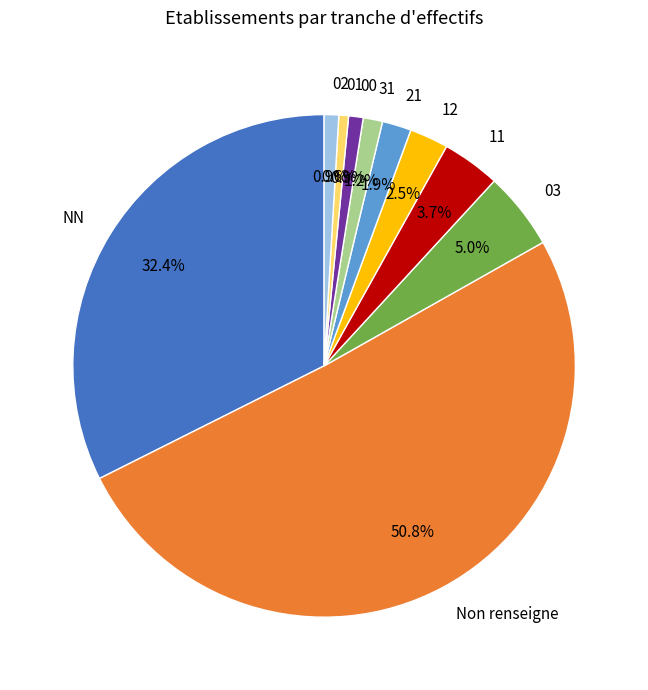

How many slices are in this pie chart?

10